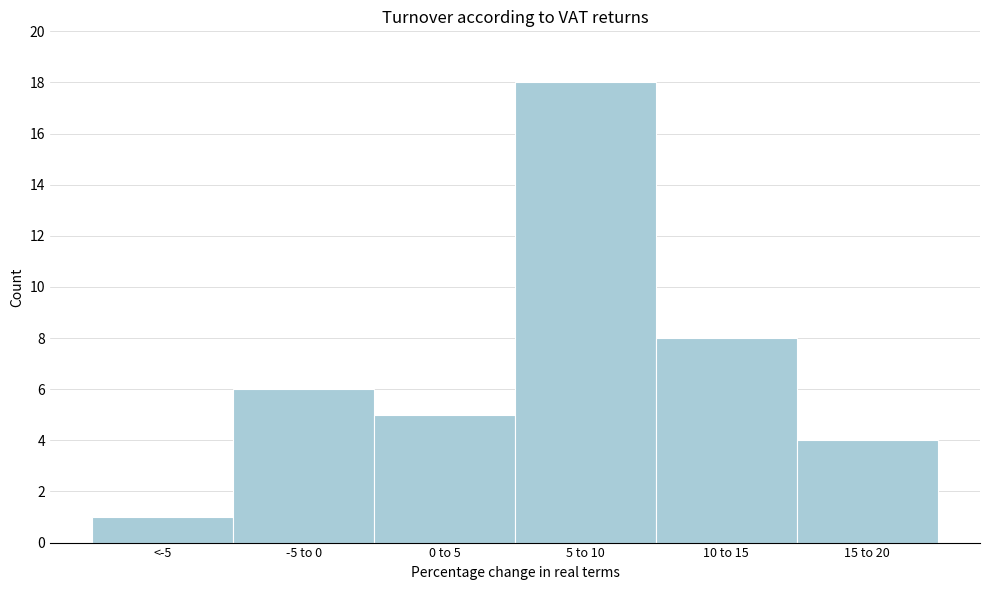

Reading left to right, list all the values displayed in this chart.

<-5=1	-5 to 0=6	0 to 5=5	5 to 10=18	10 to 15=8	15 to 20=4